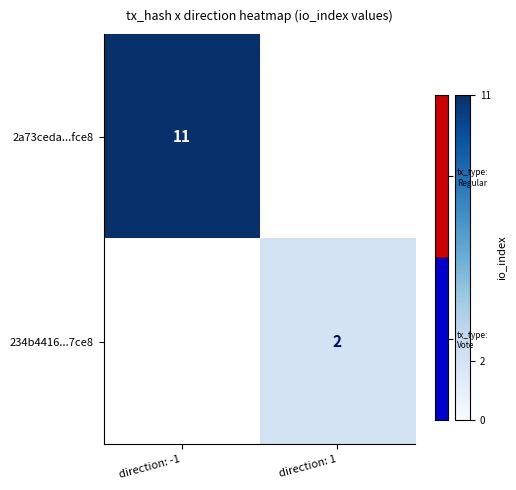

True or false: 234b4416...7ce8 has a value of 2 at direction: 1.

True